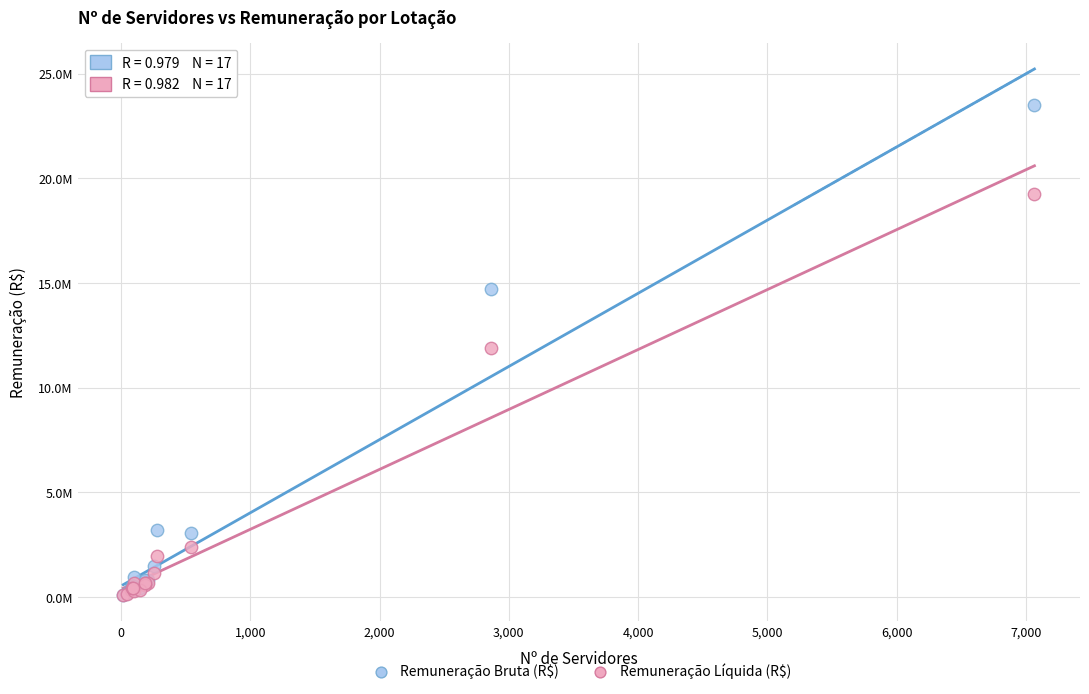

Which series reaches the maximum Y coordinate?

Remuneração Bruta (R$)